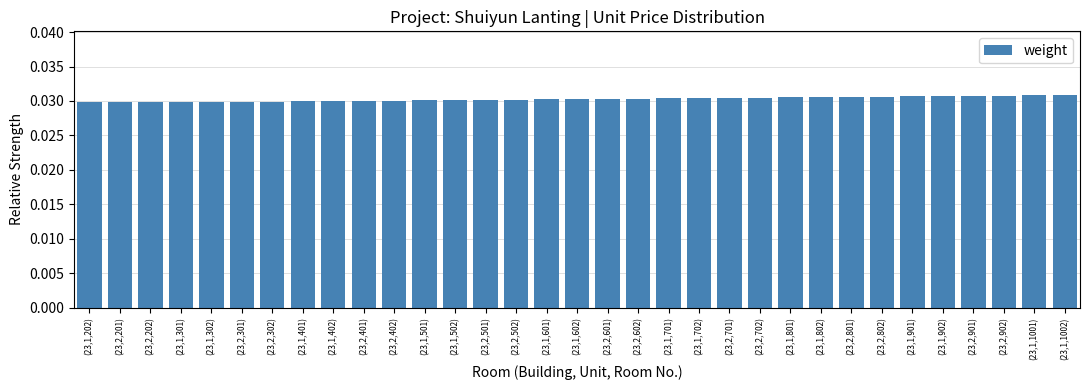

What is the sum of all values?

1.0